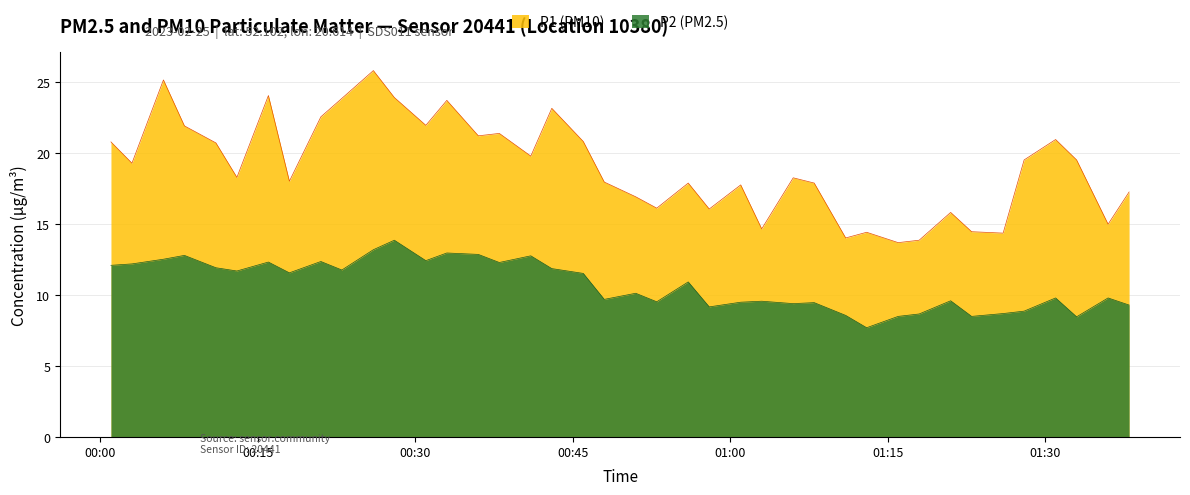

List the series in order of their peak value, highest first.

P1 (PM10), P2 (PM2.5)